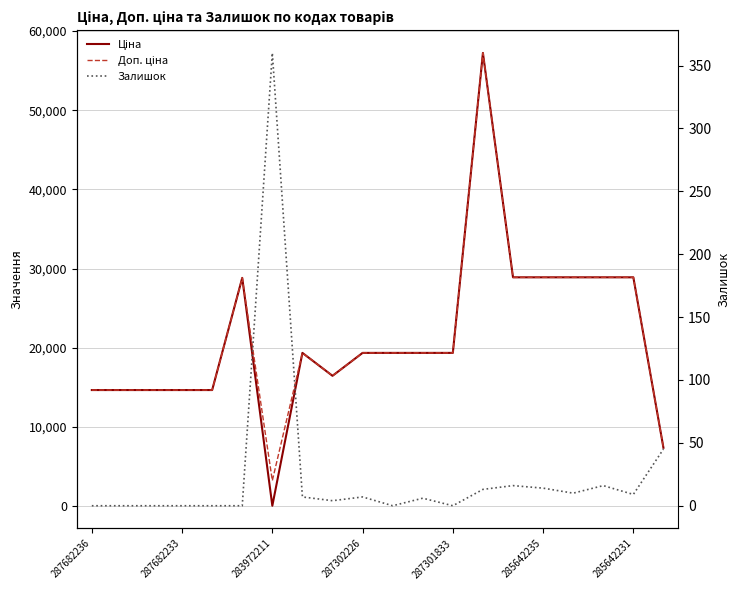

What is the sum of all Залишок values?

507.0